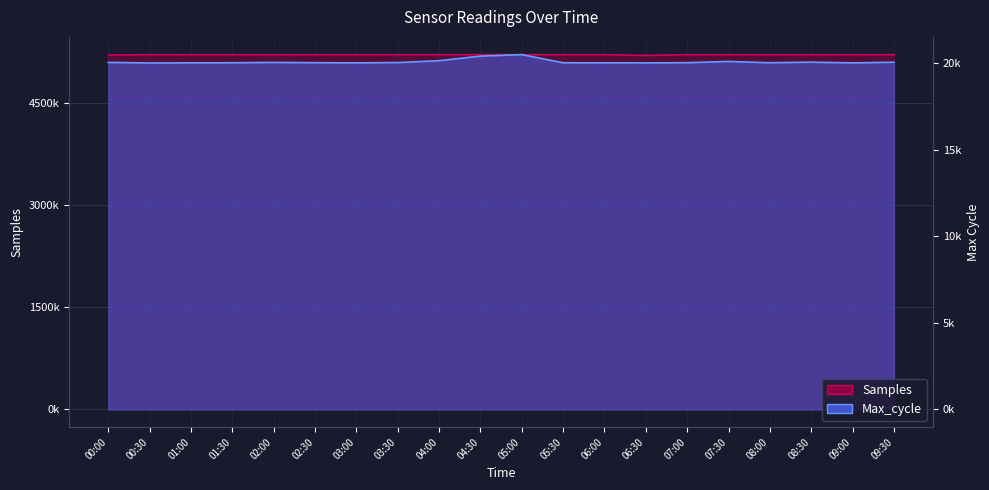

Where is the first local maximum for Max_cycle?

02:00